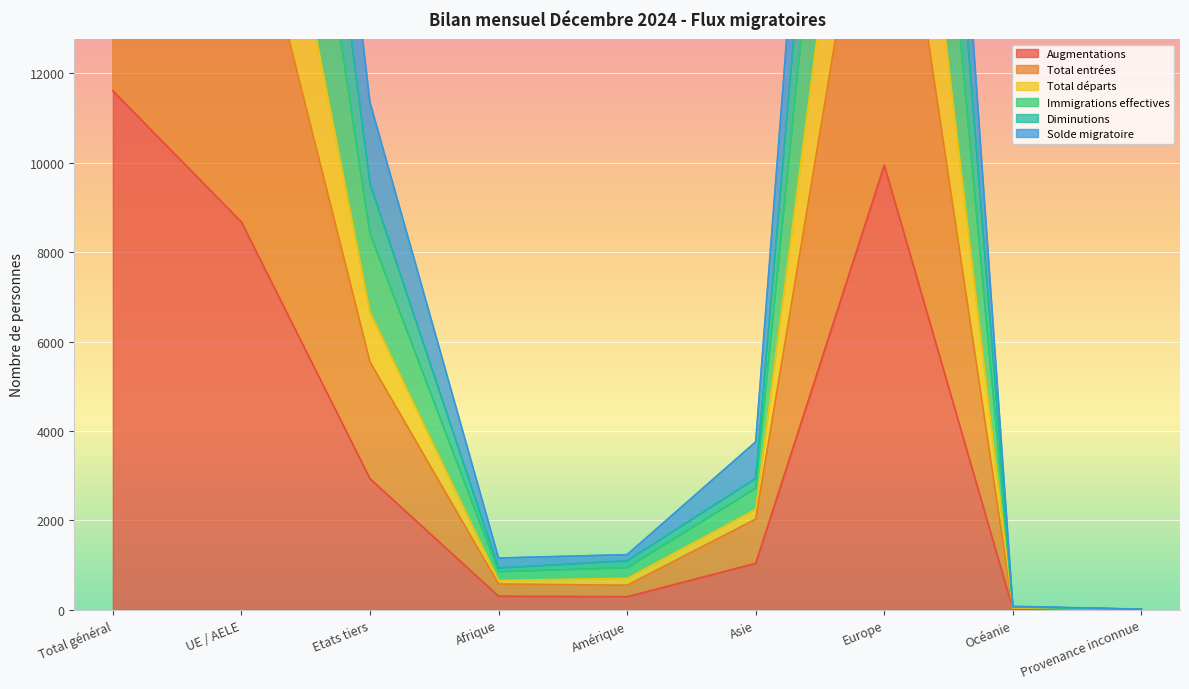

Reading left to right, transcribe all the data shown in this chart.

Augmentations: 11610	8677	2933	306	294	1040	9948	18	4
Total entrées: 22543	16997	5546	578	550	2029	19343	36	7
Total départs: 41298	31760	9538	934	1095	2938	36249	69	13
Immigrations effectives: 35818	27398	8420	853	941	2718	31234	61	11
Diminutions: 28023	21359	6664	659	704	2249	24358	44	9
Solde migratoire: 47428	36075	11353	1159	1235	3758	41182	79	15